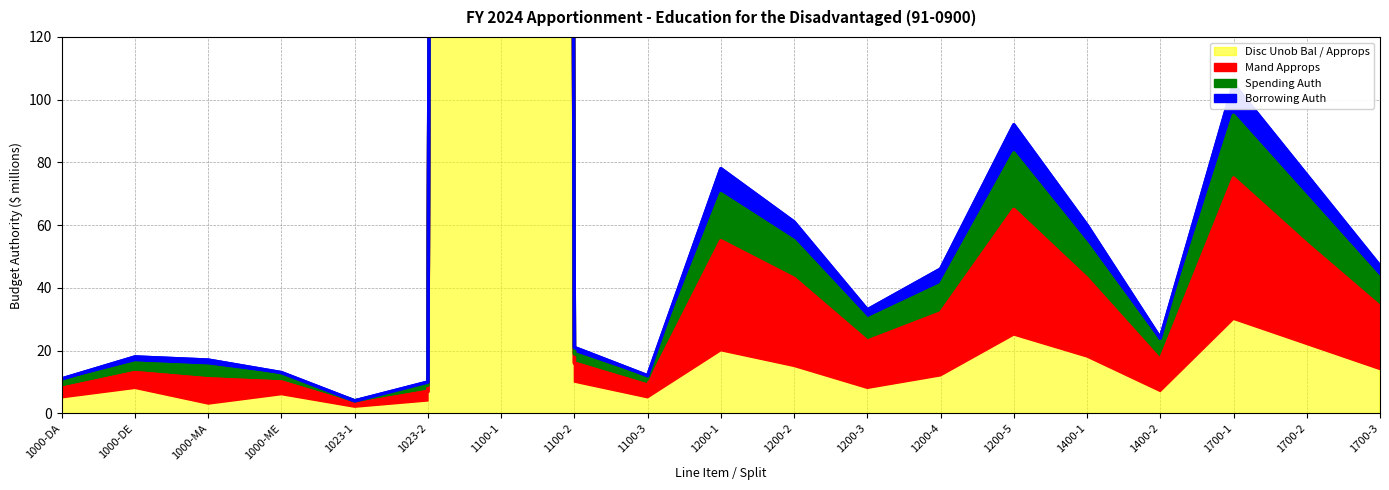

What is the maximum value shown in the chart?

8179